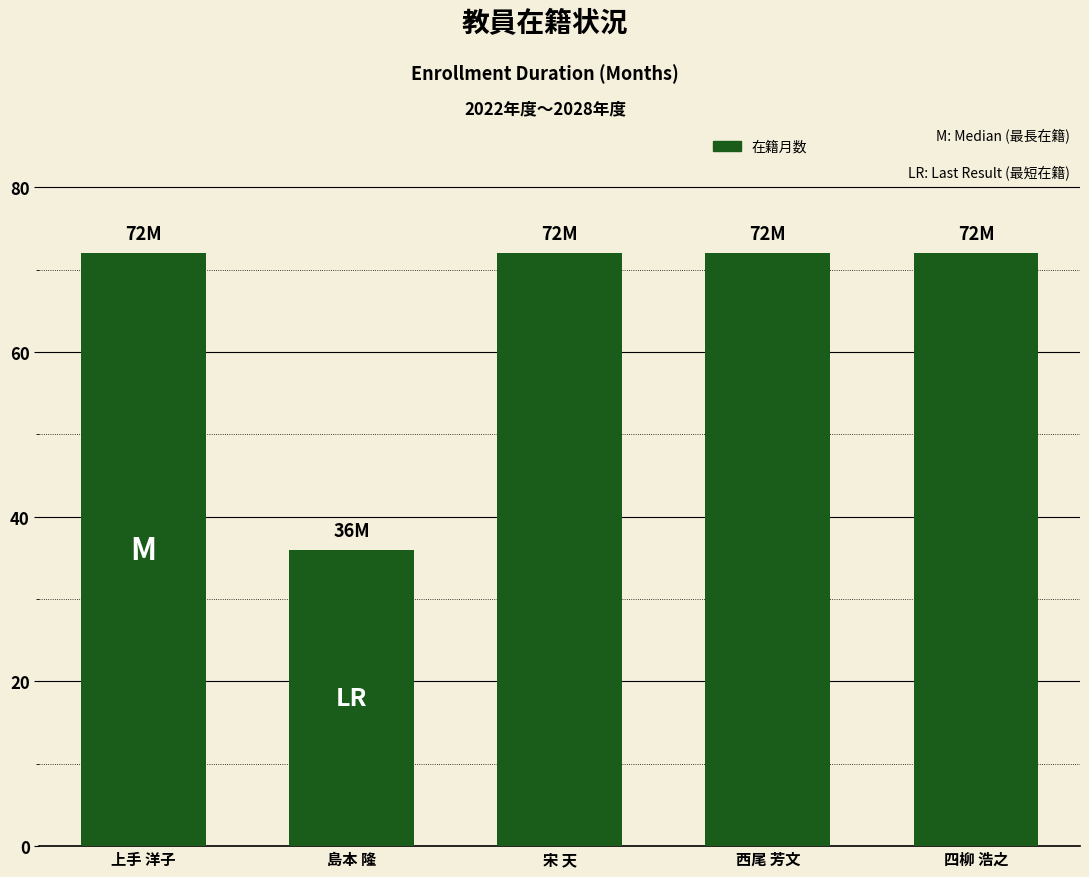

What is the value of the 5th bar from the left?

72